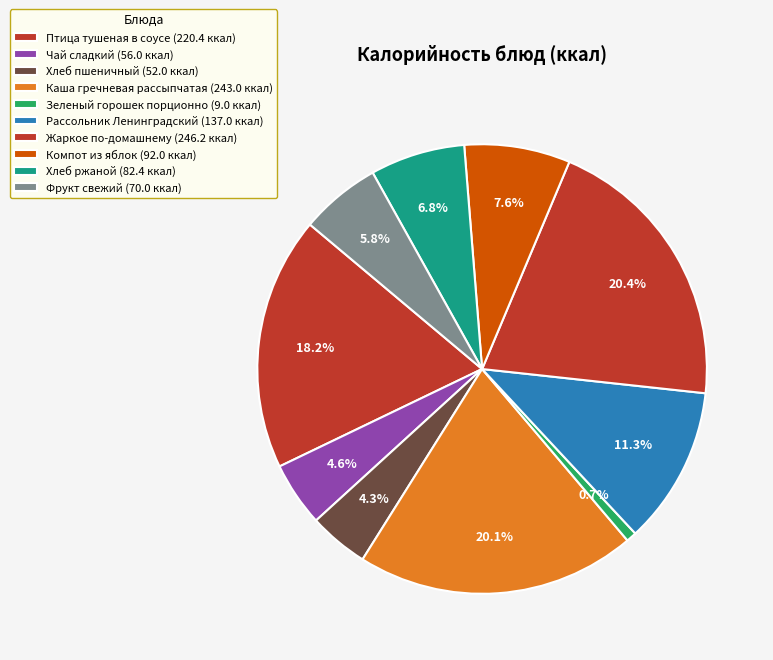

What is the total percentage of Чай сладкий and Компот из яблок?

12.3%